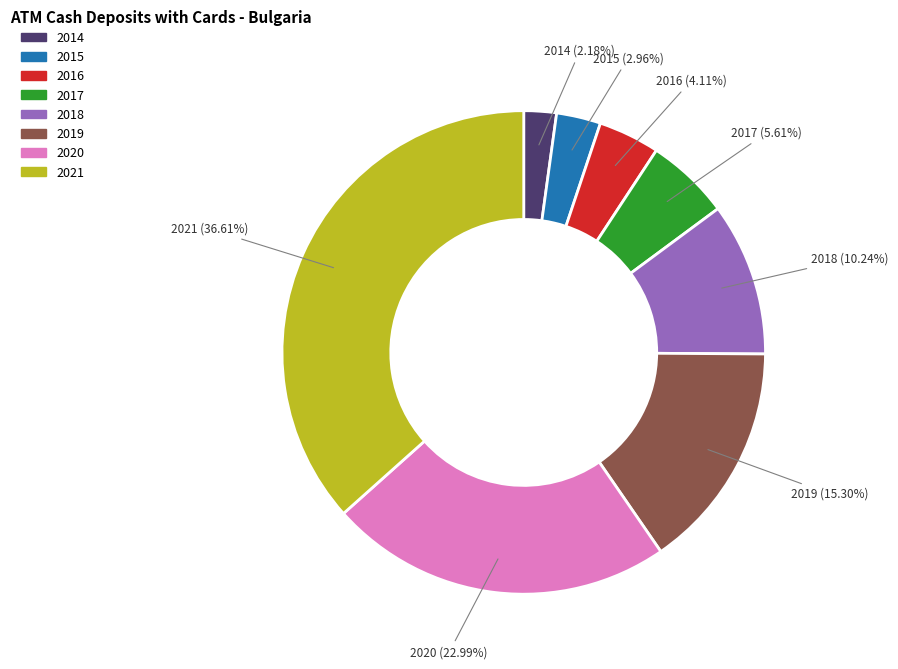

Does 2021 account for over 50% of the chart?

No